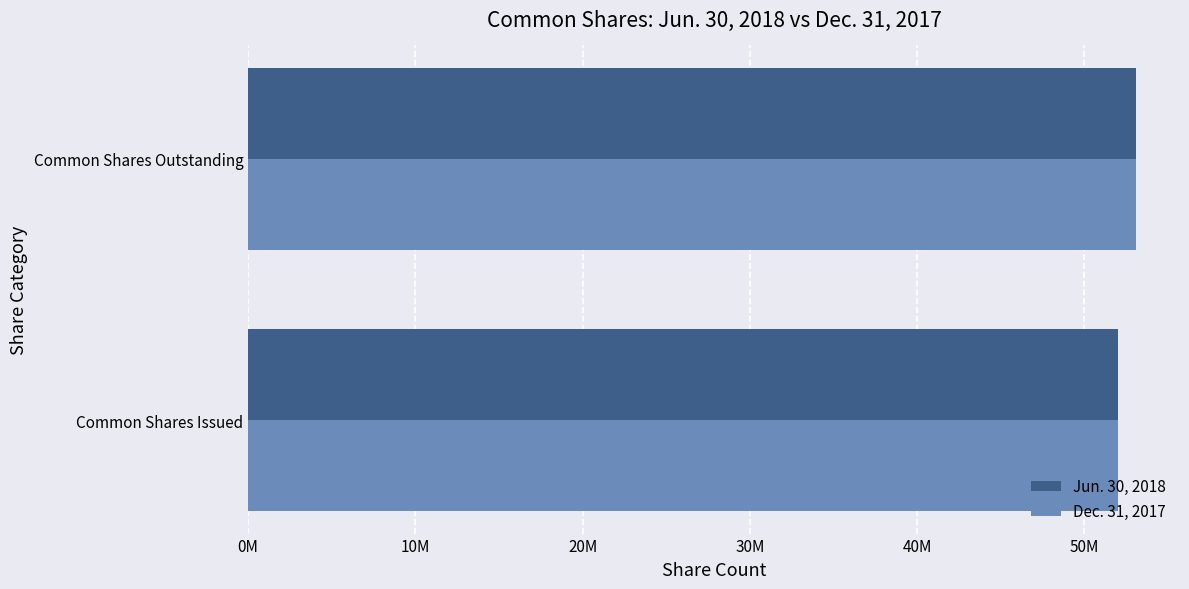

Reading left to right, list all the values displayed in this chart.

Jun. 30, 2018: 52034596	53061904
Dec. 31, 2017: 52034596	53061904